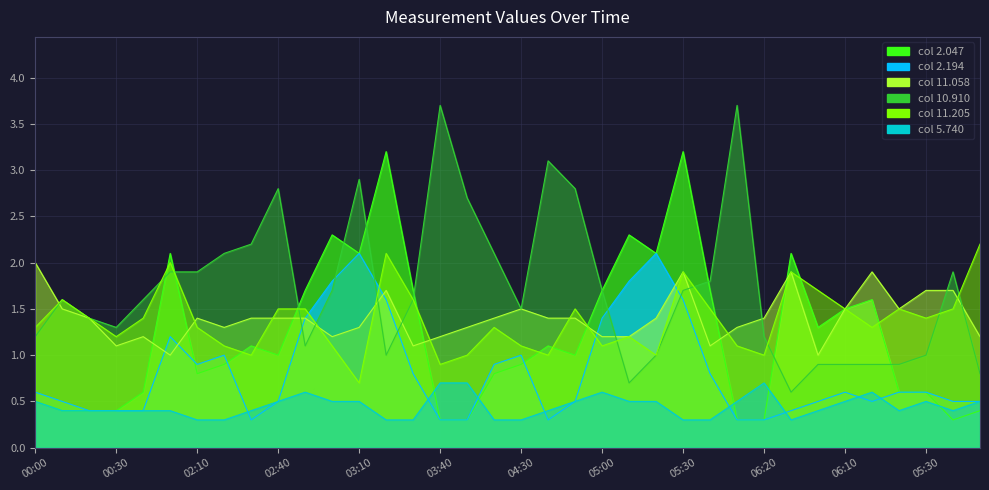

At which label is 11.058 closest to 1?

00:50